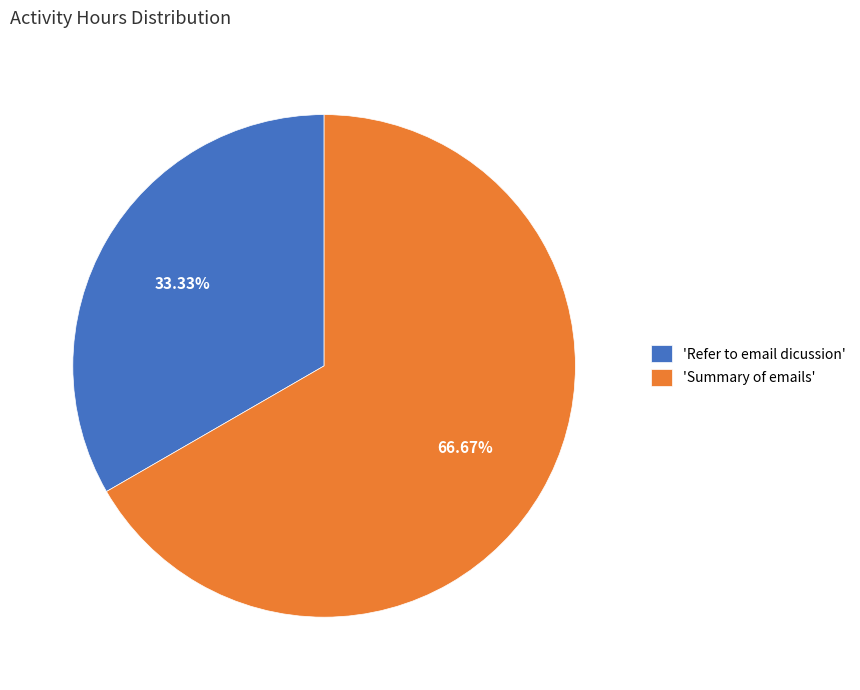

How many slices are in this pie chart?

2